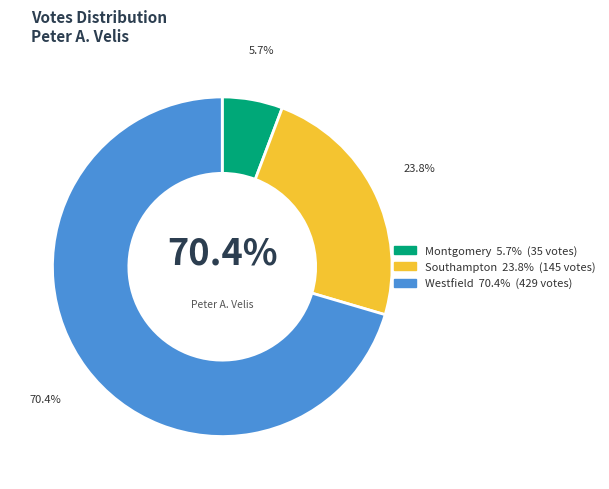

What is the largest slice in the pie chart?

Westfield